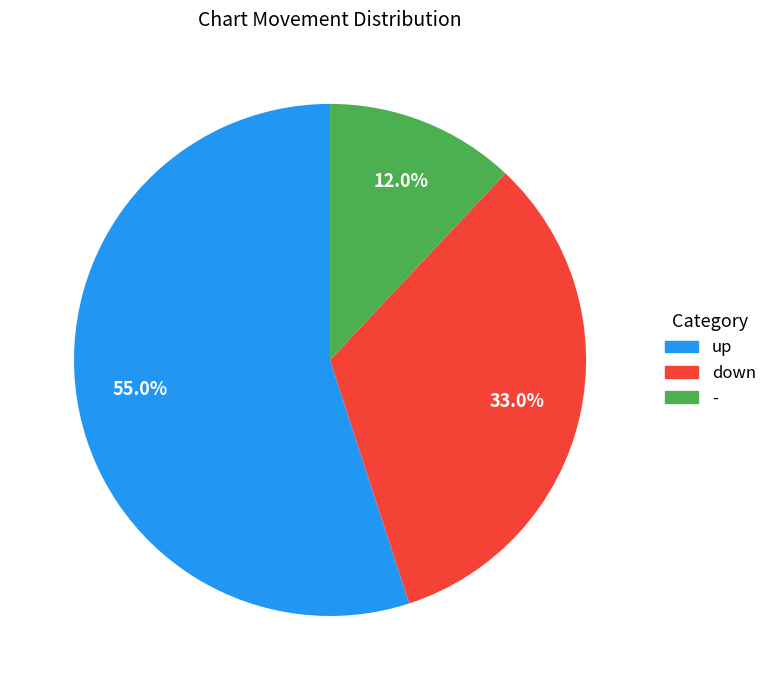

What percentage is the - slice, to the nearest percent?

12%